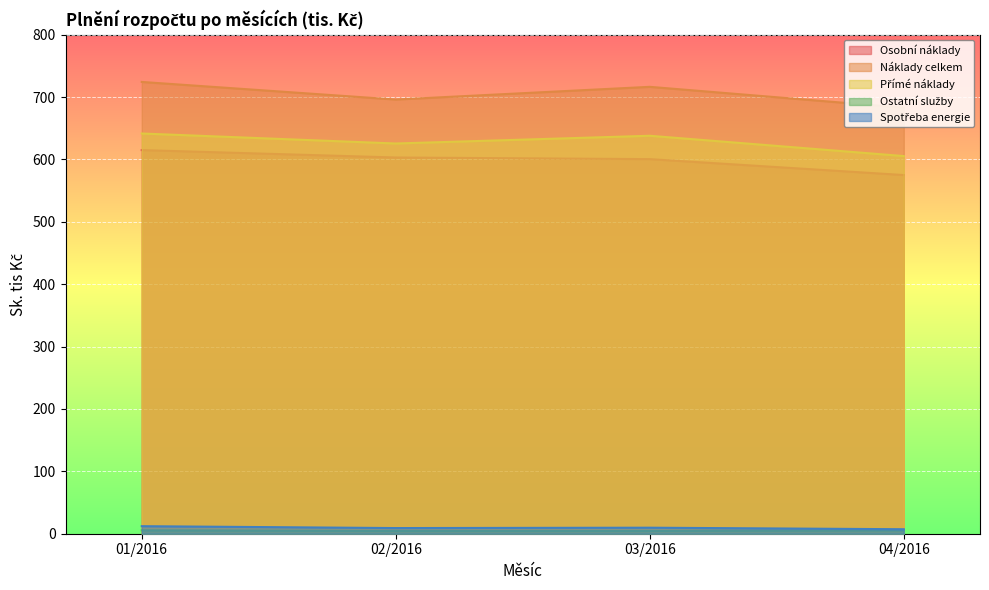

Reading left to right, list all the values displayed in this chart.

Osobní náklady: 615.0	603.1	600.5	575.0
Náklady celkem: 724.2	696.0	716.4	682.9
Přímé náklady: 641.6	625.5	638.0	605.4
Ostatní služby: 5.4	4.4	4.4	5.4
Spotřeba energie: 12.1	9.1	9.7	7.2